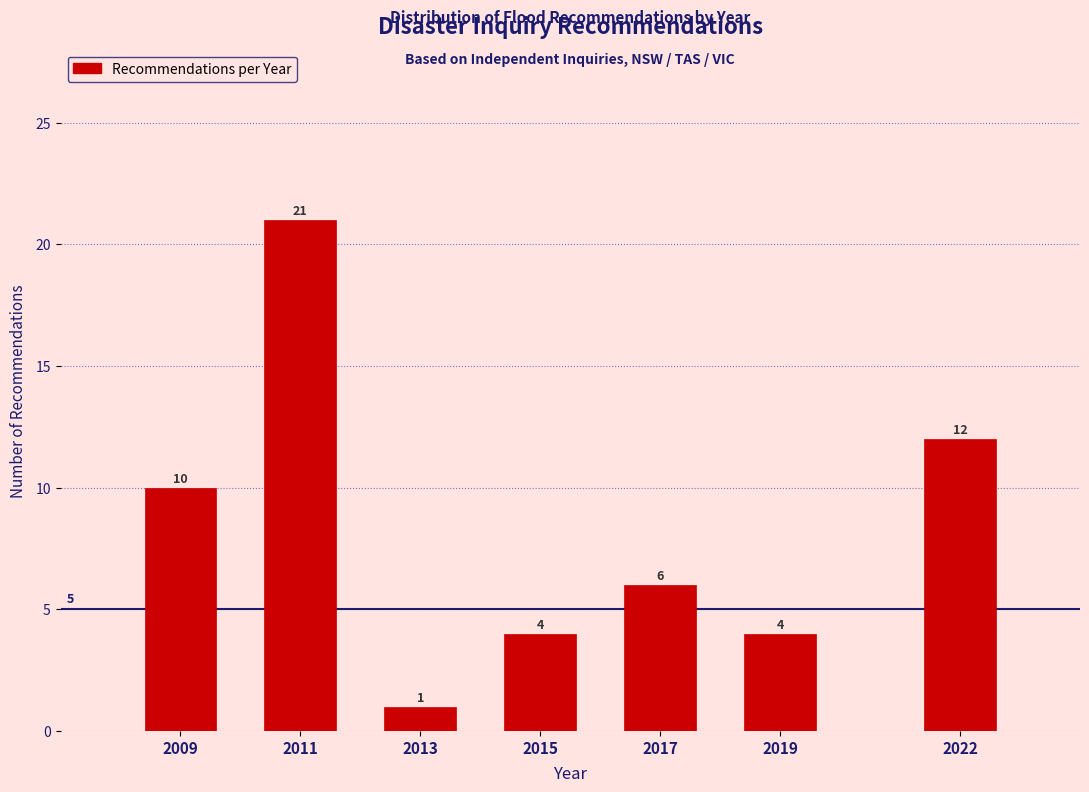

Reading left to right, list all the values displayed in this chart.

10	21	1	4	6	4	12